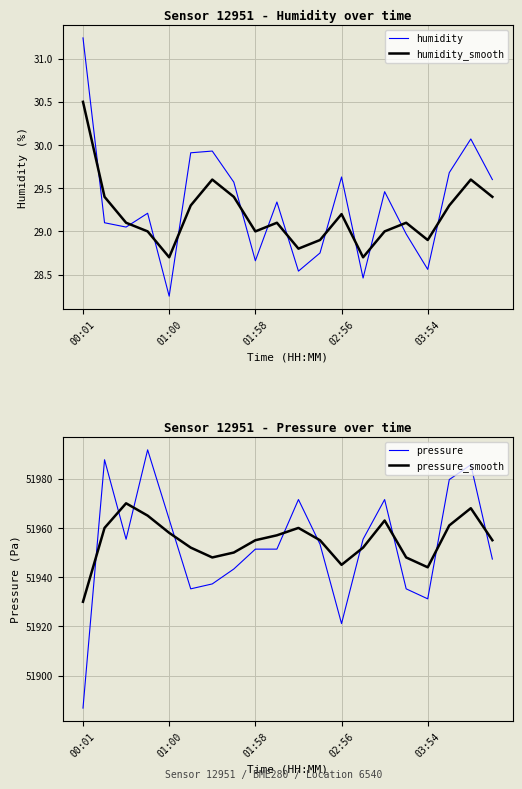

True or false: humidity and pressure_smooth cross at least once.

False